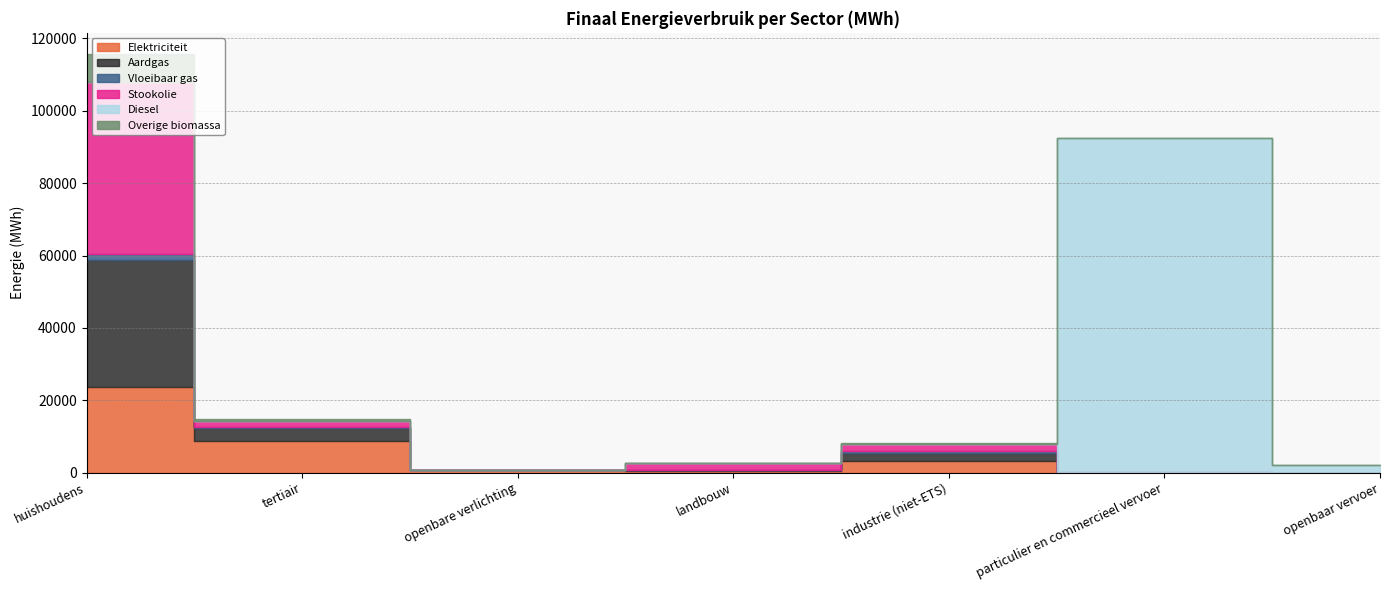

Reading left to right, transcribe all the data shown in this chart.

Elektriciteit: huishoudens=23550.1	tertiair=8715.7	openbare verlichting=852.5	landbouw=555.2	industrie (niet-ETS)=3122.4	particulier en commercieel vervoer=9.6	openbaar vervoer=11.3
Aardgas: huishoudens=35329.7	tertiair=3687.2	openbare verlichting=0.0	landbouw=109.5	industrie (niet-ETS)=2419.6	particulier en commercieel vervoer=8.8	openbaar vervoer=0.0
Vloeibaar gas: huishoudens=1547.4	tertiair=123.2	openbare verlichting=0.0	landbouw=7.0	industrie (niet-ETS)=468.9	particulier en commercieel vervoer=313.8	openbaar vervoer=0.0
Stookolie: huishoudens=47422.3	tertiair=1751.2	openbare verlichting=0.0	landbouw=1915.7	industrie (niet-ETS)=1843.3	particulier en commercieel vervoer=0.0	openbaar vervoer=0.0
Diesel: huishoudens=0.0	tertiair=0.0	openbare verlichting=0.0	landbouw=0.0	industrie (niet-ETS)=0.0	particulier en commercieel vervoer=92024.5	openbaar vervoer=2205.6
Overige biomassa: huishoudens=7912.5	tertiair=656.1	openbare verlichting=0.0	landbouw=0.0	industrie (niet-ETS)=268.9	particulier en commercieel vervoer=0.0	openbaar vervoer=0.0